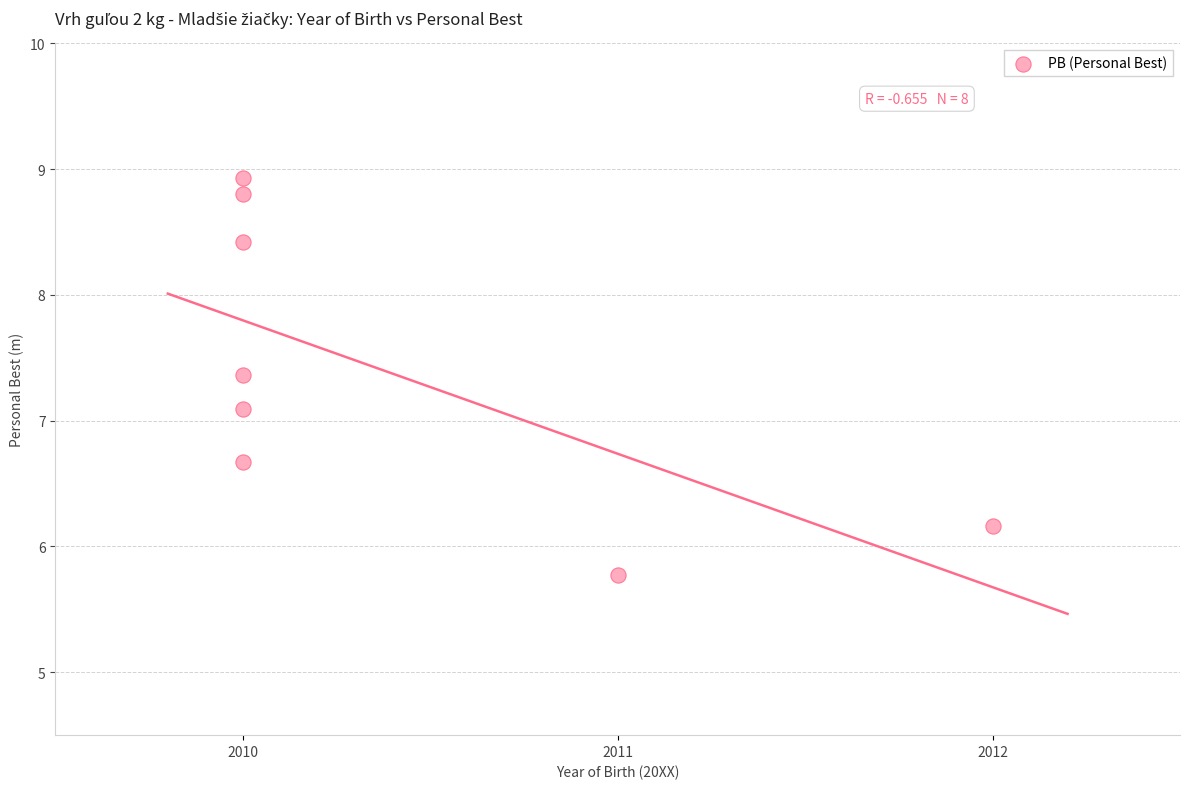

What Y value in the scatter plot is closest to 7?

7.1